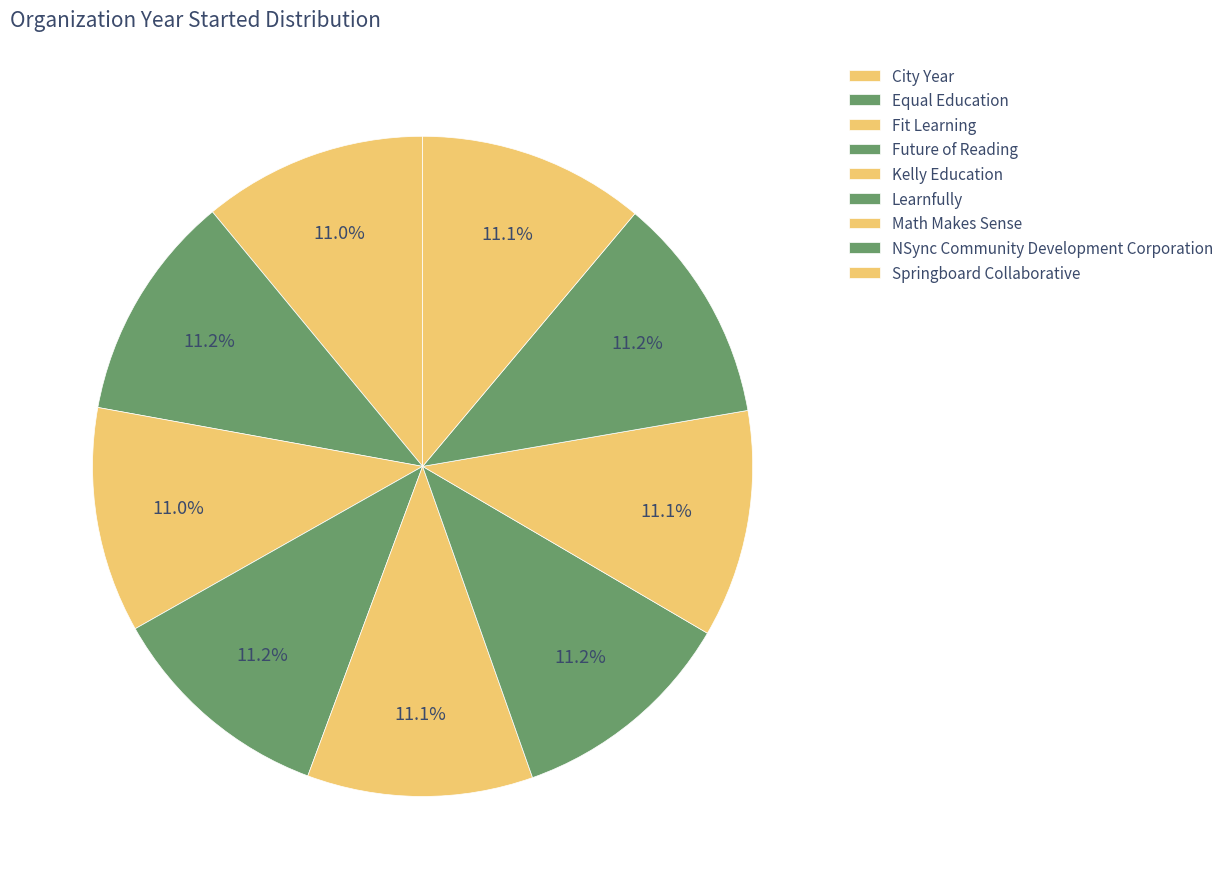

What is the ratio of the value at Math Makes Sense to the value at City Year?

1.0